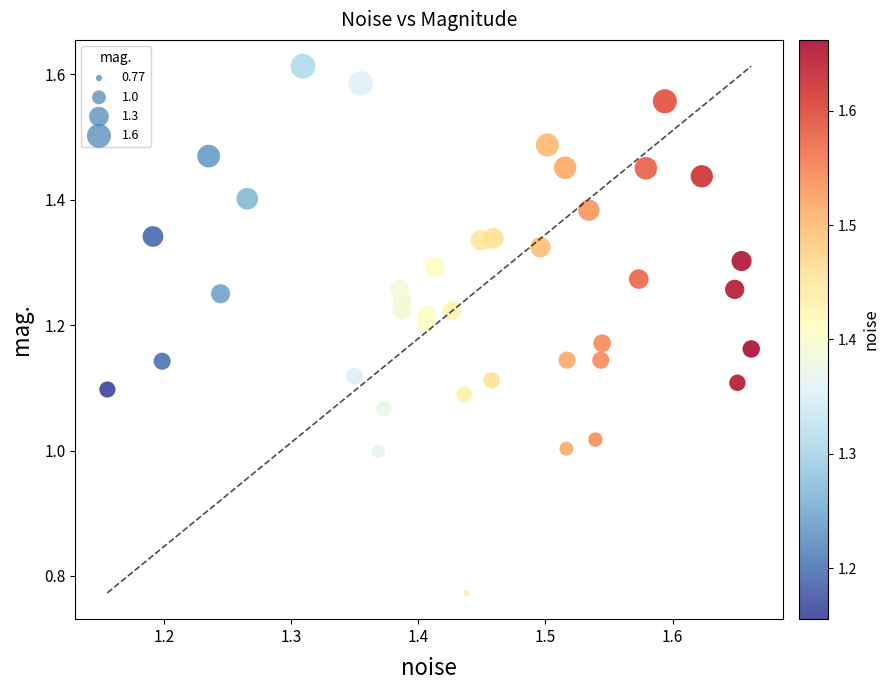

What is the range of X values (max minus min)?

0.5